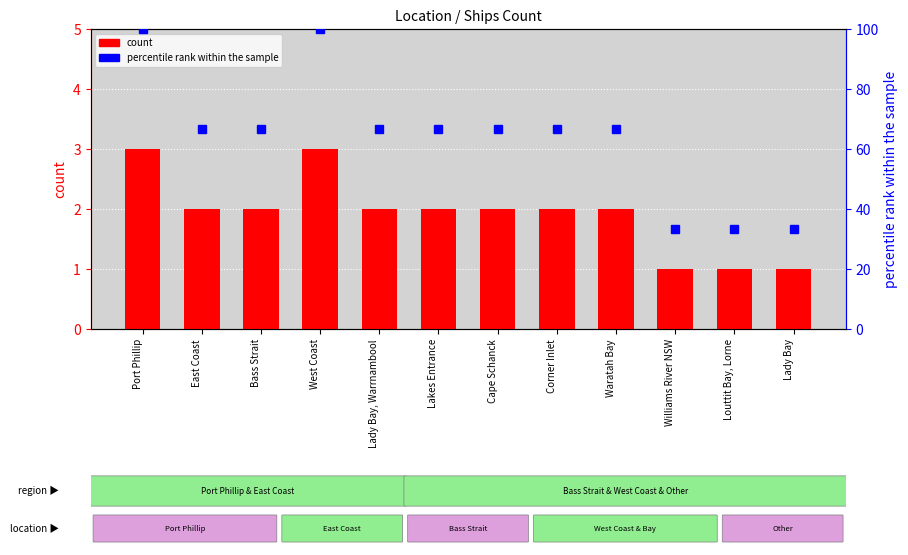

Is it true that percentile rank within the sample equals 56.3 at Williams River NSW?

False